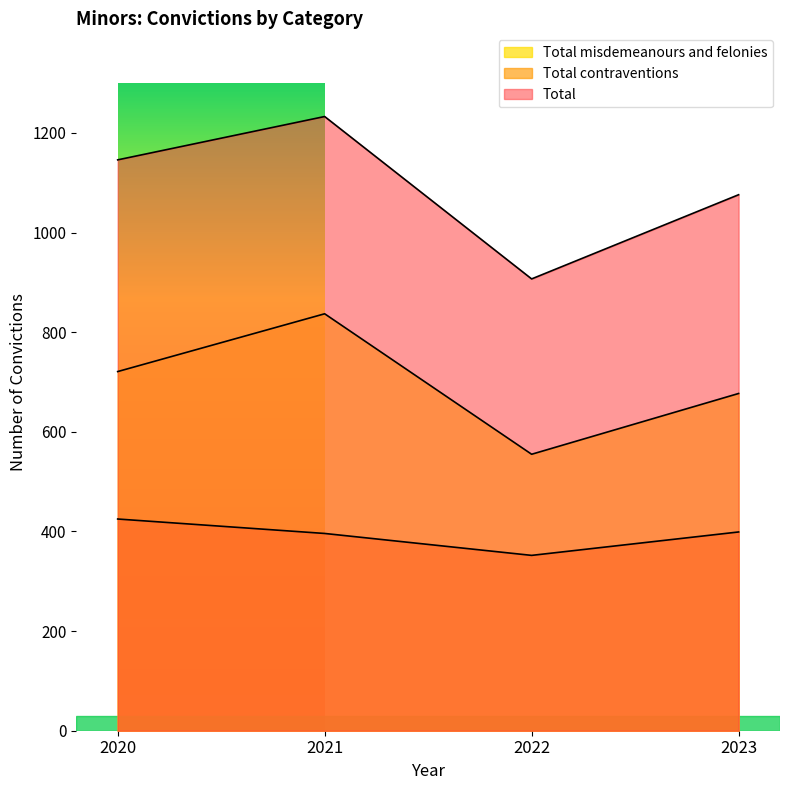

Where is the first local minimum for Total misdemeanours and felonies?

2022